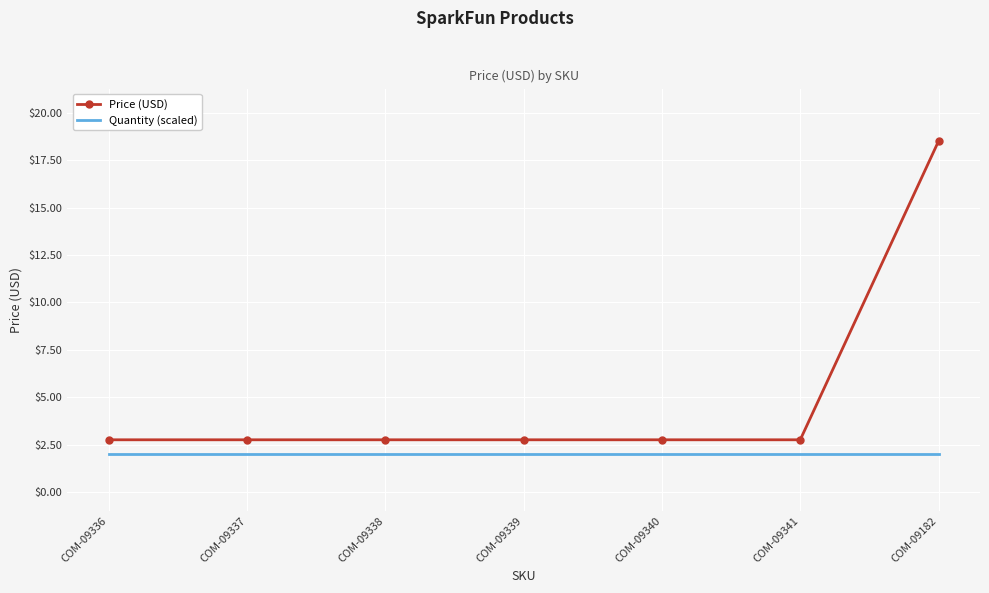

True or false: Quantity (scaled) and Price (USD) cross at least once.

False